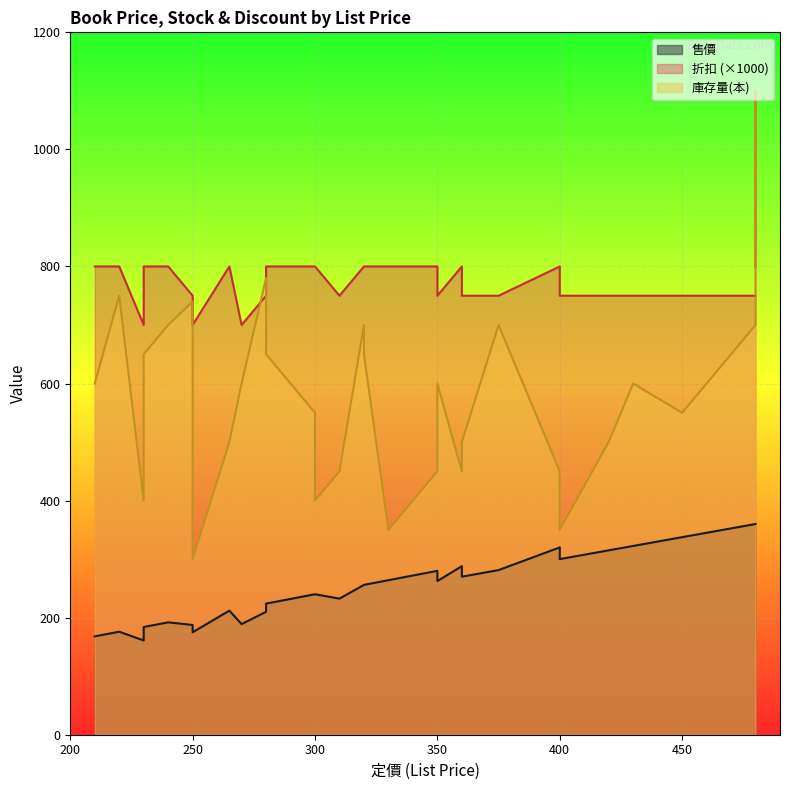

What is the value of the 售價 point at the 5th from the left?

187.5